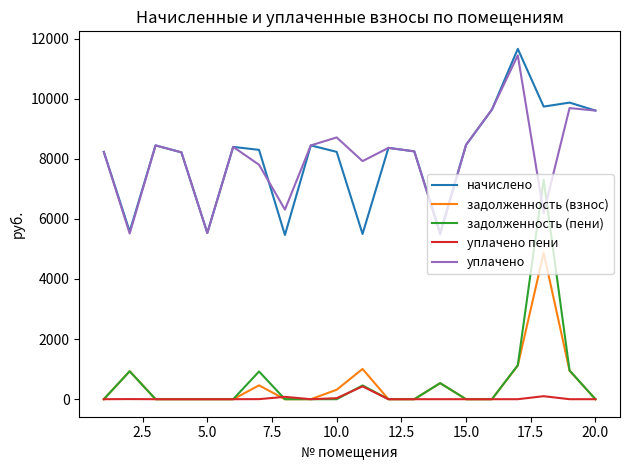

True or false: начислено and уплачено пени intersect in this chart.

False